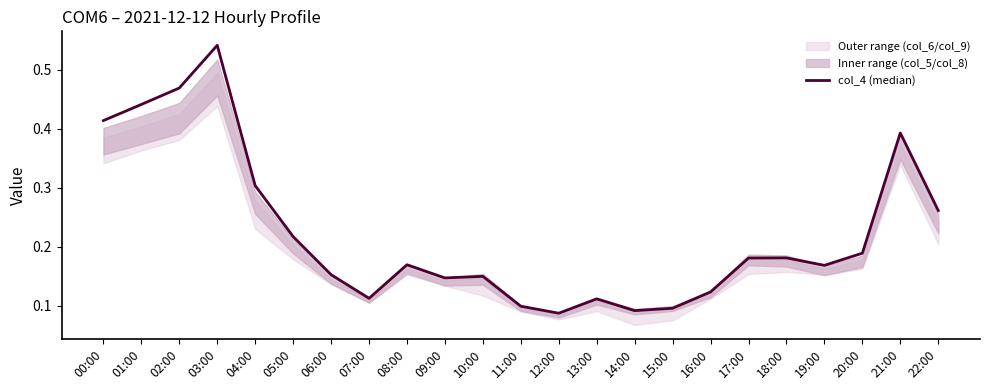

The chart shows a value of 0.1 at 08:00. True or false?

False